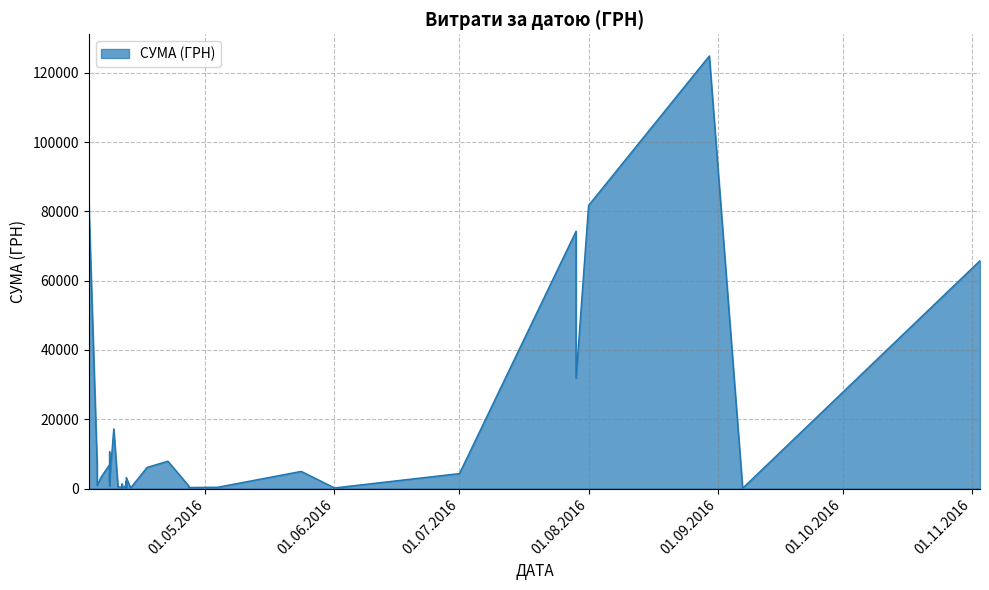

How many lines are shown in the chart?

1